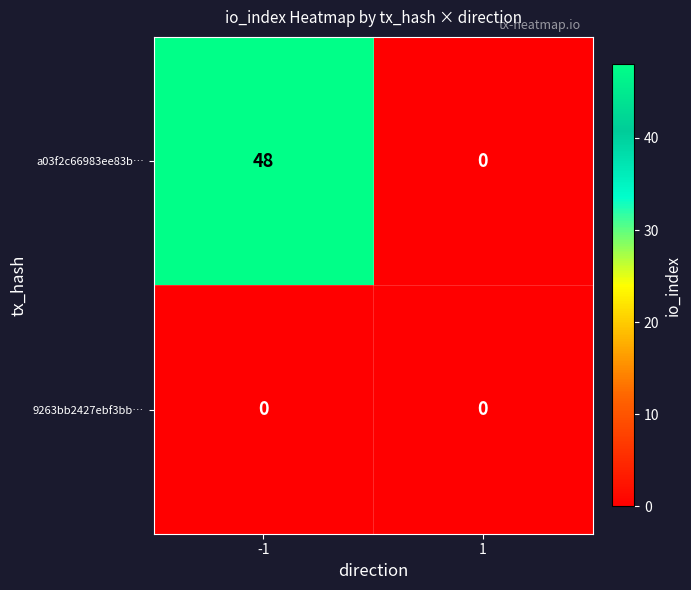

List the series in order of their overall mean, lowest first.

9263bb2427ebf3bb…, a03f2c66983ee83b…